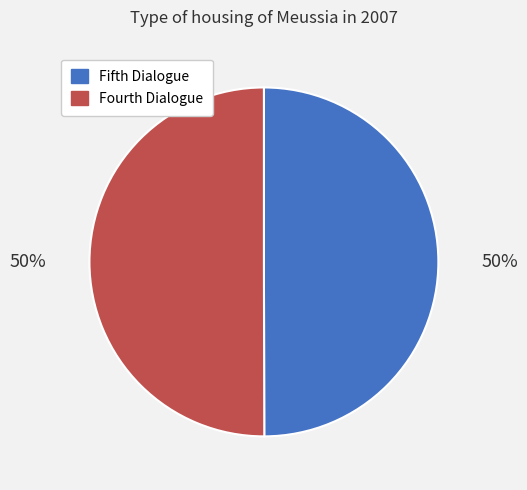

How many slices are in this pie chart?

2